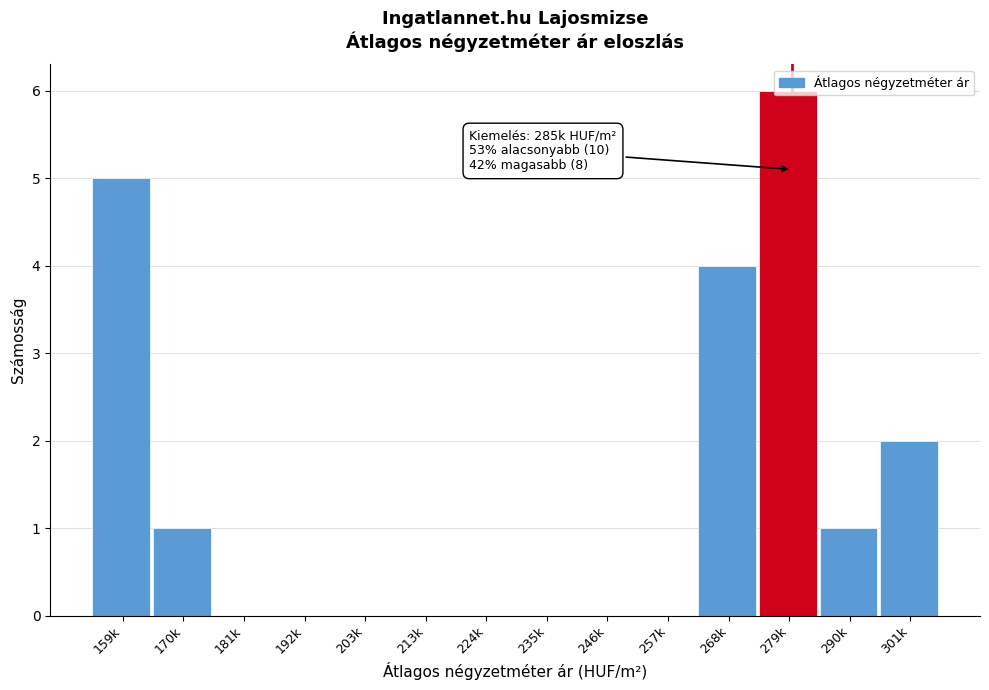

What is the change in value from 213k to 301k?

+2